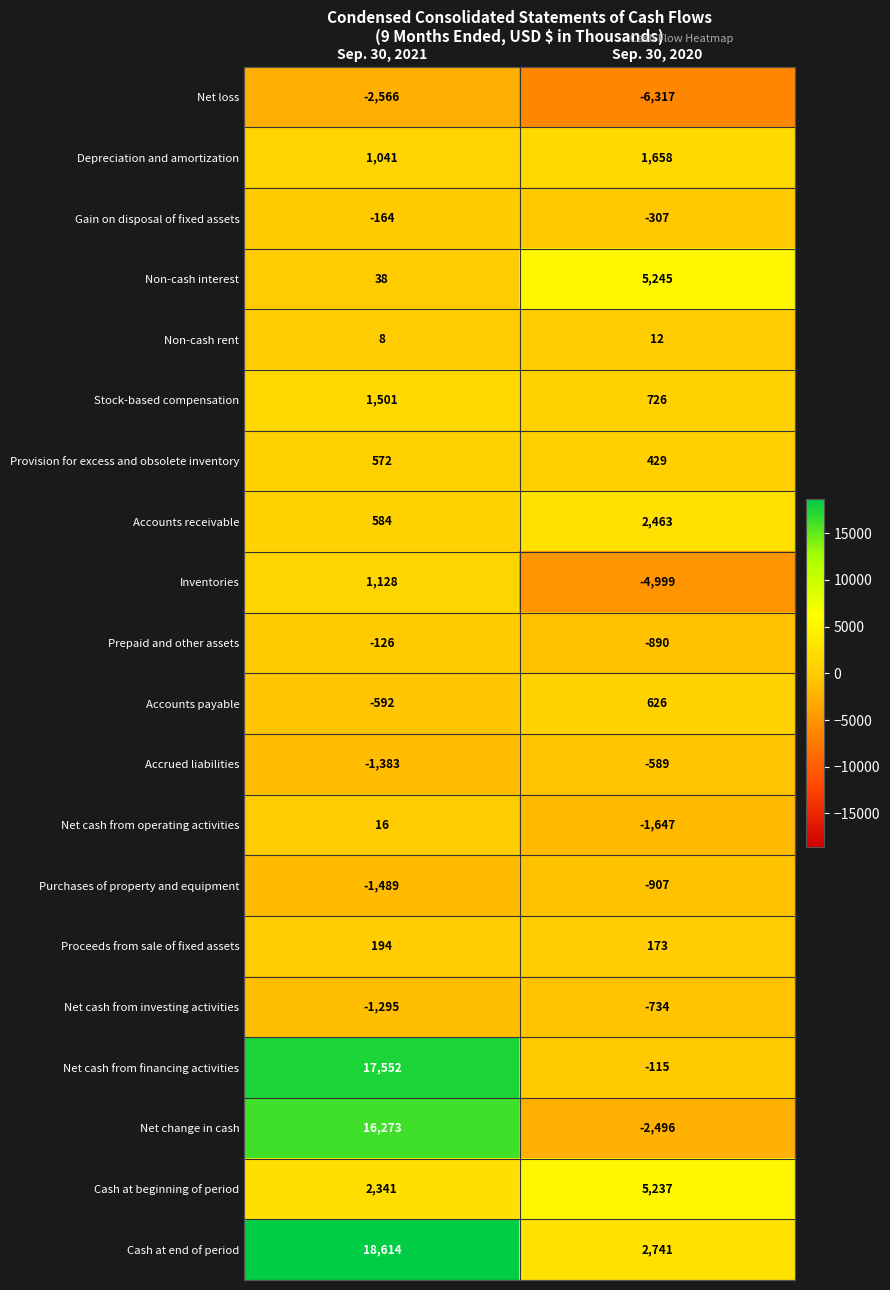

At how many categories does at least one series exceed 6030?

1